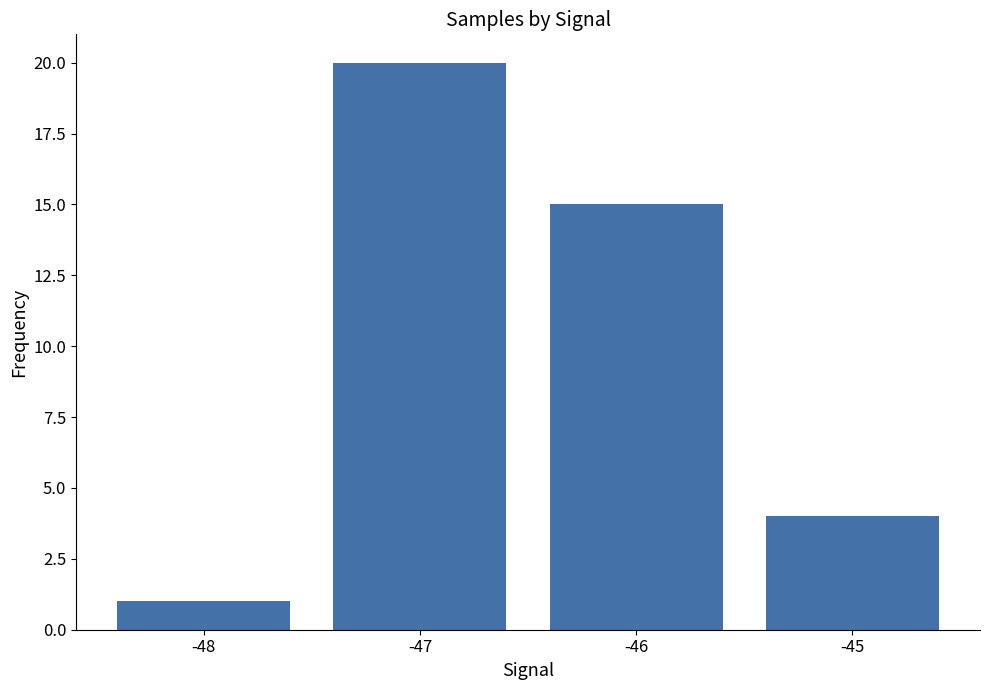

What is the difference between the maximum and minimum values?

19